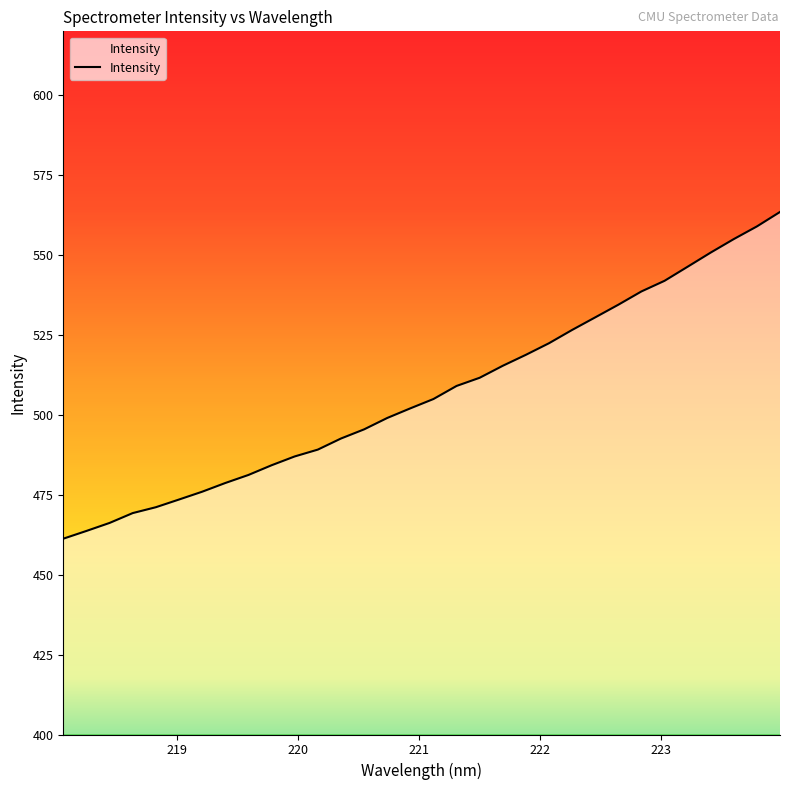

What is the smallest value displayed?

461.3